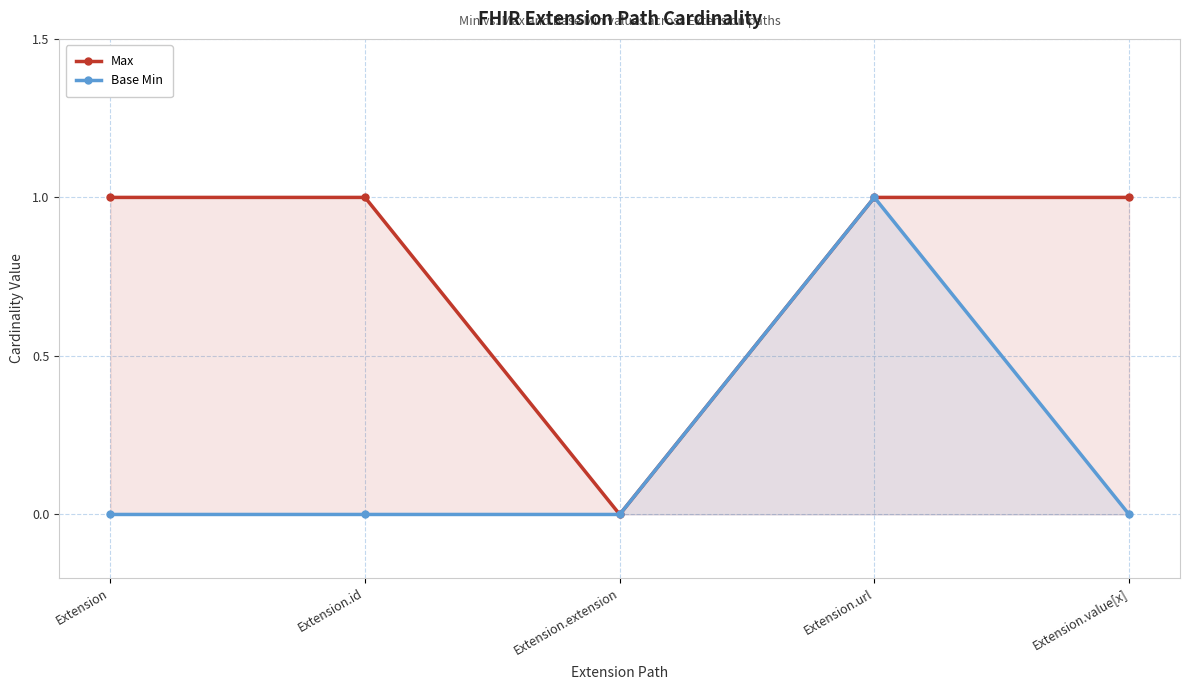

Which series has the largest total across all categories?

Max